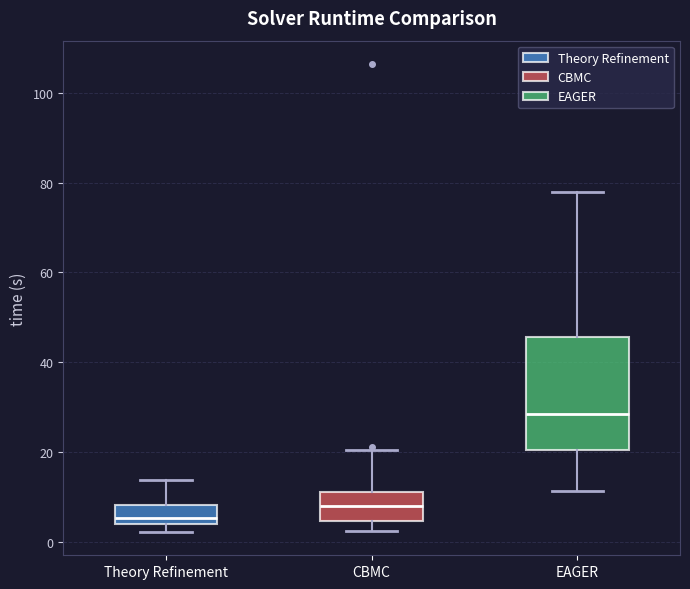

Reading left to right, transcribe this box plot: for each box, give where its median line is, the range the box spans, and where its two whiskers end, as read against the y-axis. The values are not printed on the chart, so give them approximately, as read against the axis.

Theory Refinement: median 6, box 4 to 8, whiskers 2 to 14
CBMC: median 8, box 4 to 12, whiskers 2 to 20
EAGER: median 28, box 20 to 46, whiskers 12 to 78